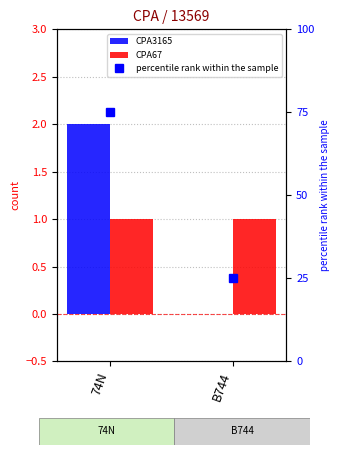

What is the label of the 2nd bar from the left?

B744